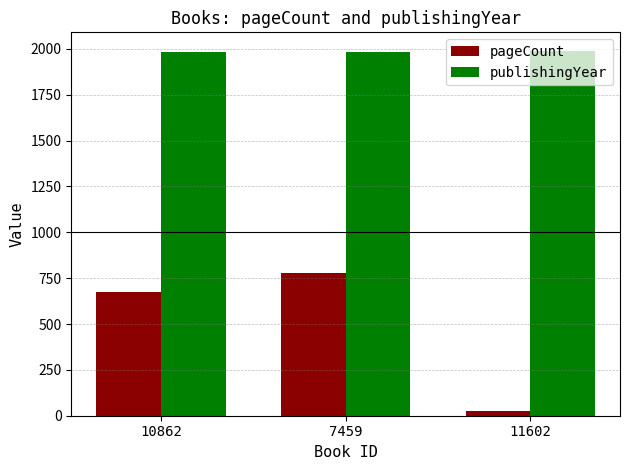

How many data points does each series have?

3